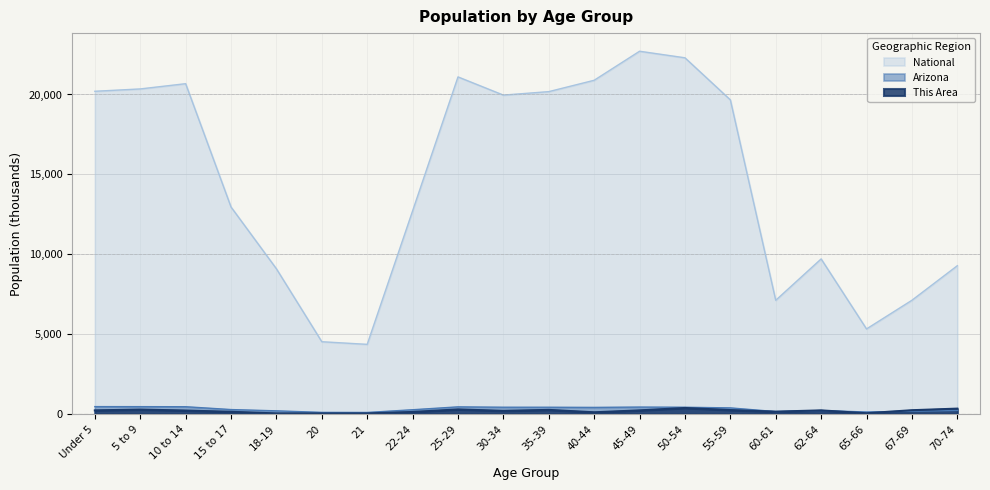

Where do This Area and Arizona first cross each other?

60-61 and 62-64